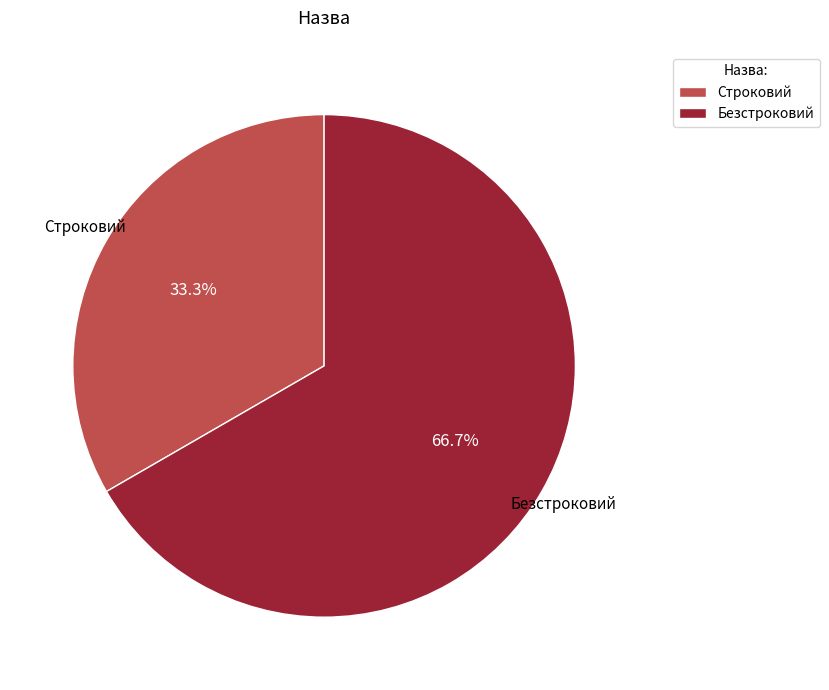

True or false: Безстроковий accounts for 67% of the total.

True